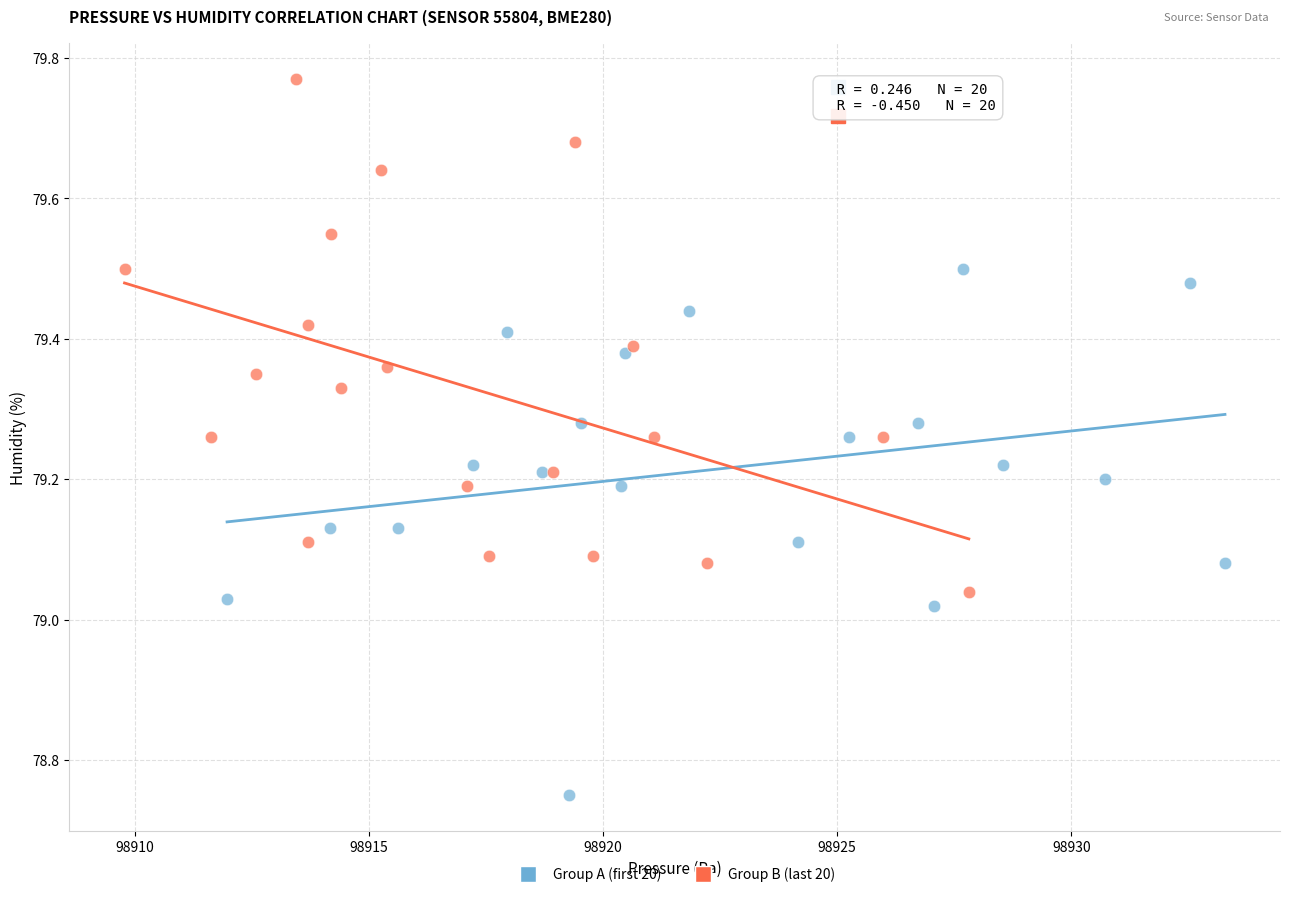

Which series reaches the maximum Y coordinate?

Group B (last 20)